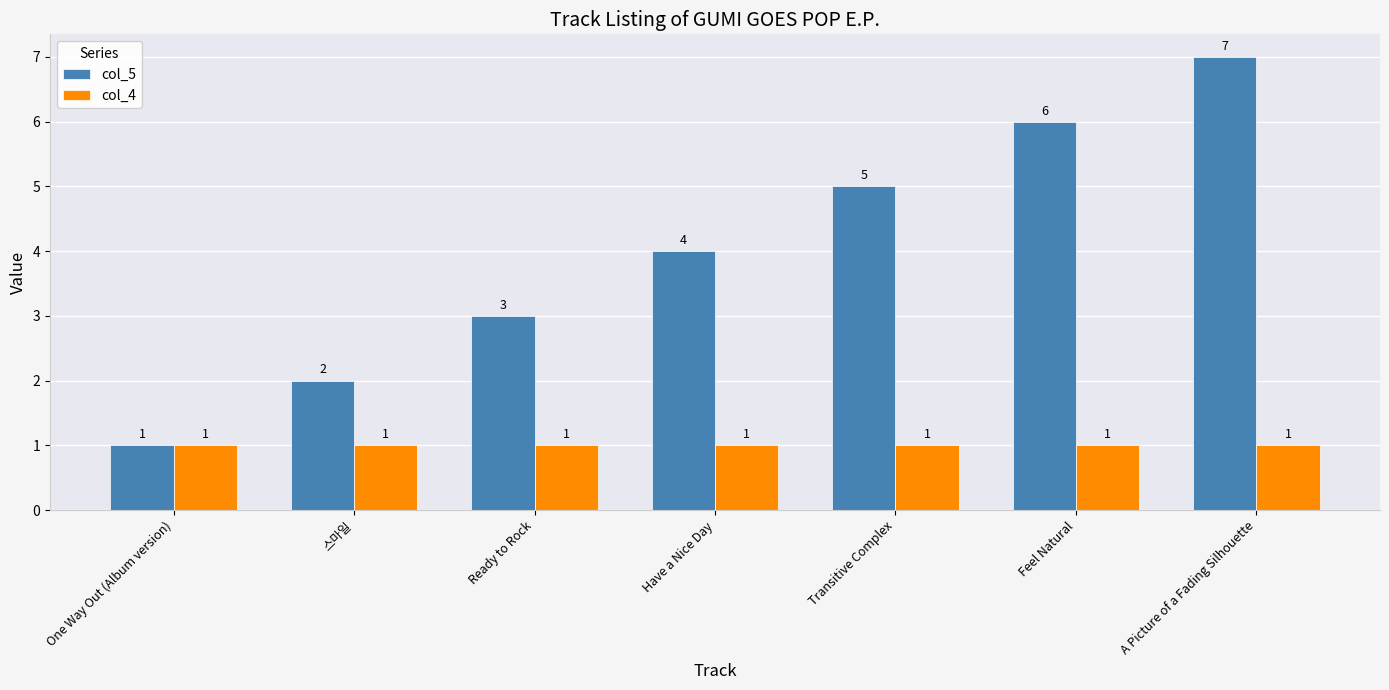

What is the label of the 1st bar from the right?

A Picture of a Fading Silhouette